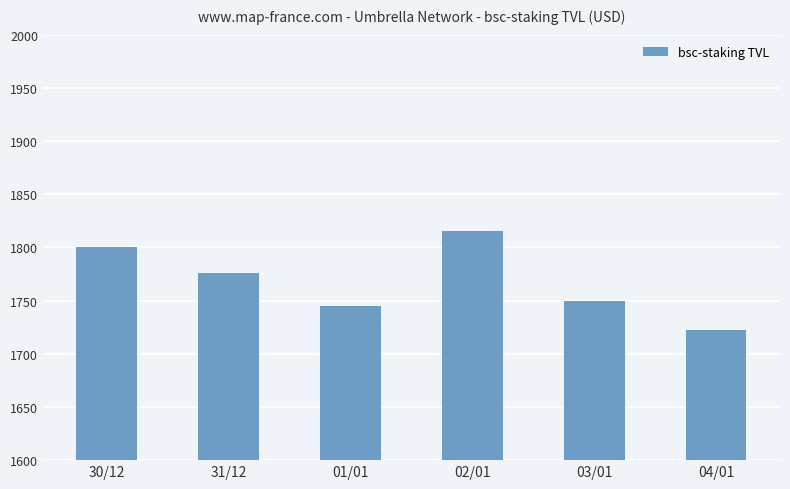

What is the difference between the maximum and minimum values?

93.1